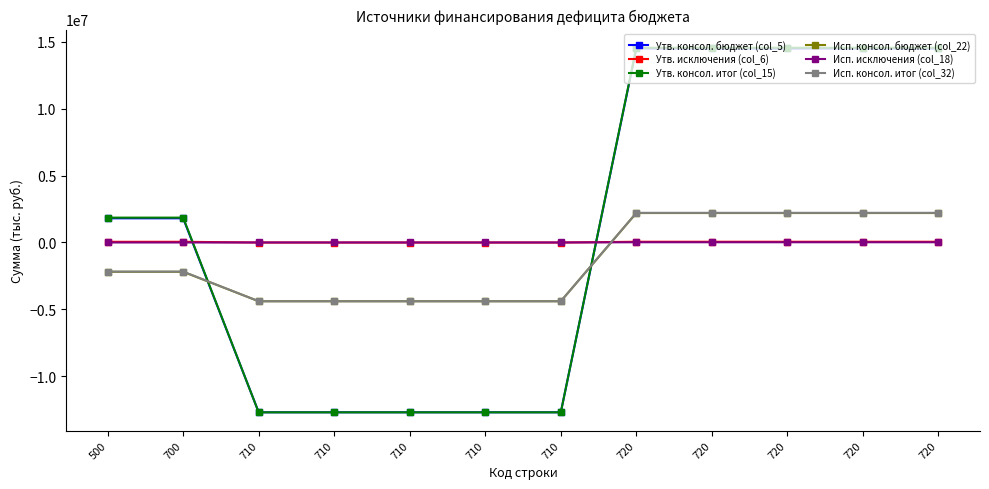

True or false: Утв. консол. итог (col_15) has more than 2 points higher than both neighbors.

False